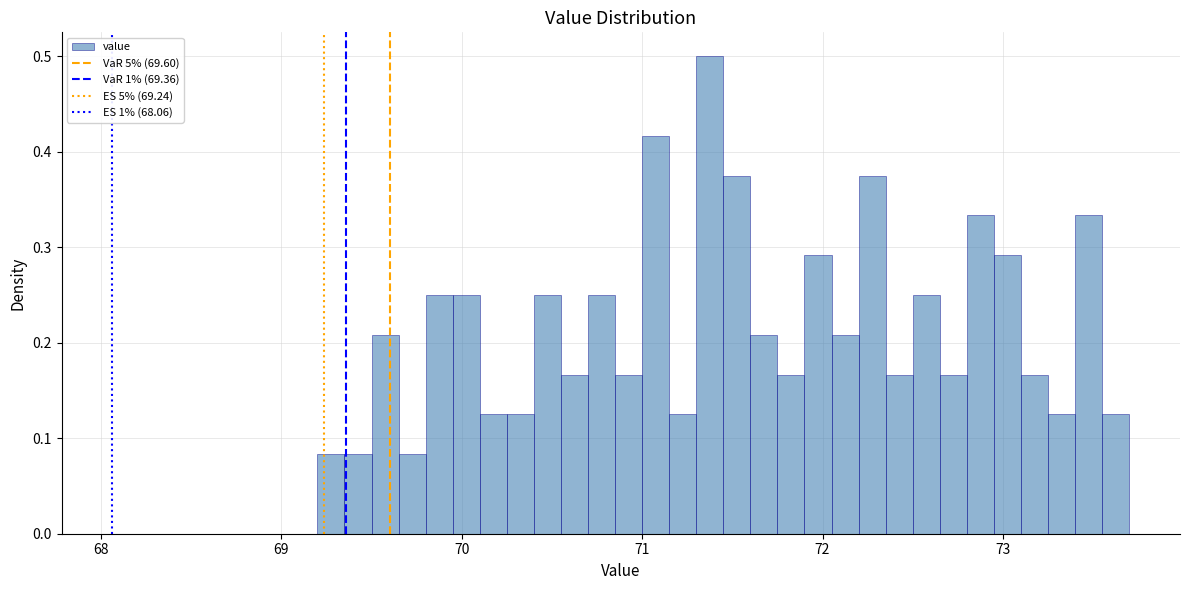

Read against the x-axis, roughly where is the centre of the tallest bar?

71.4